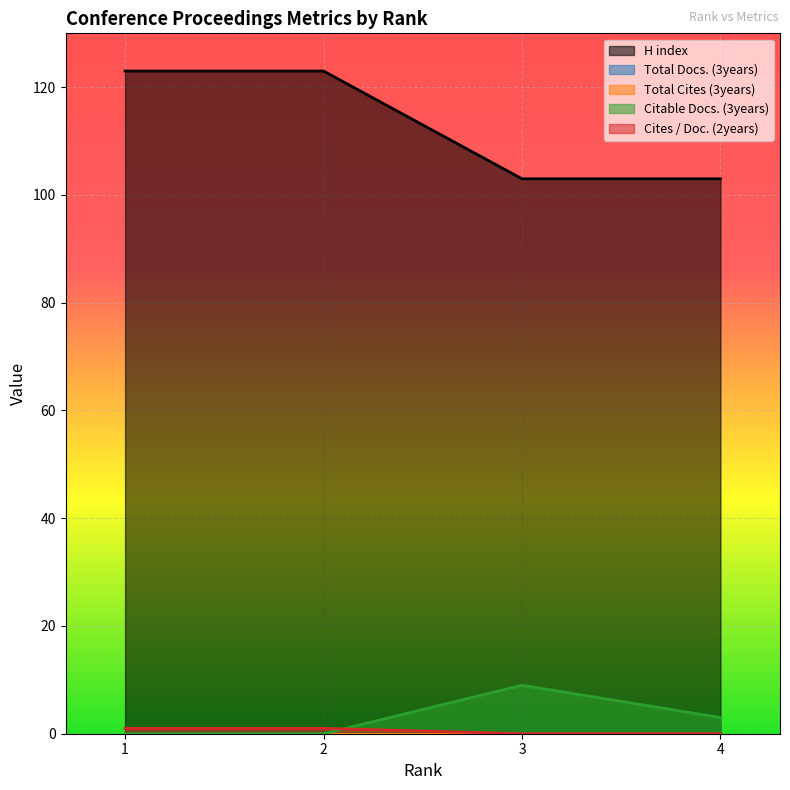

Does the chart display data point markers on the line(s)?

No